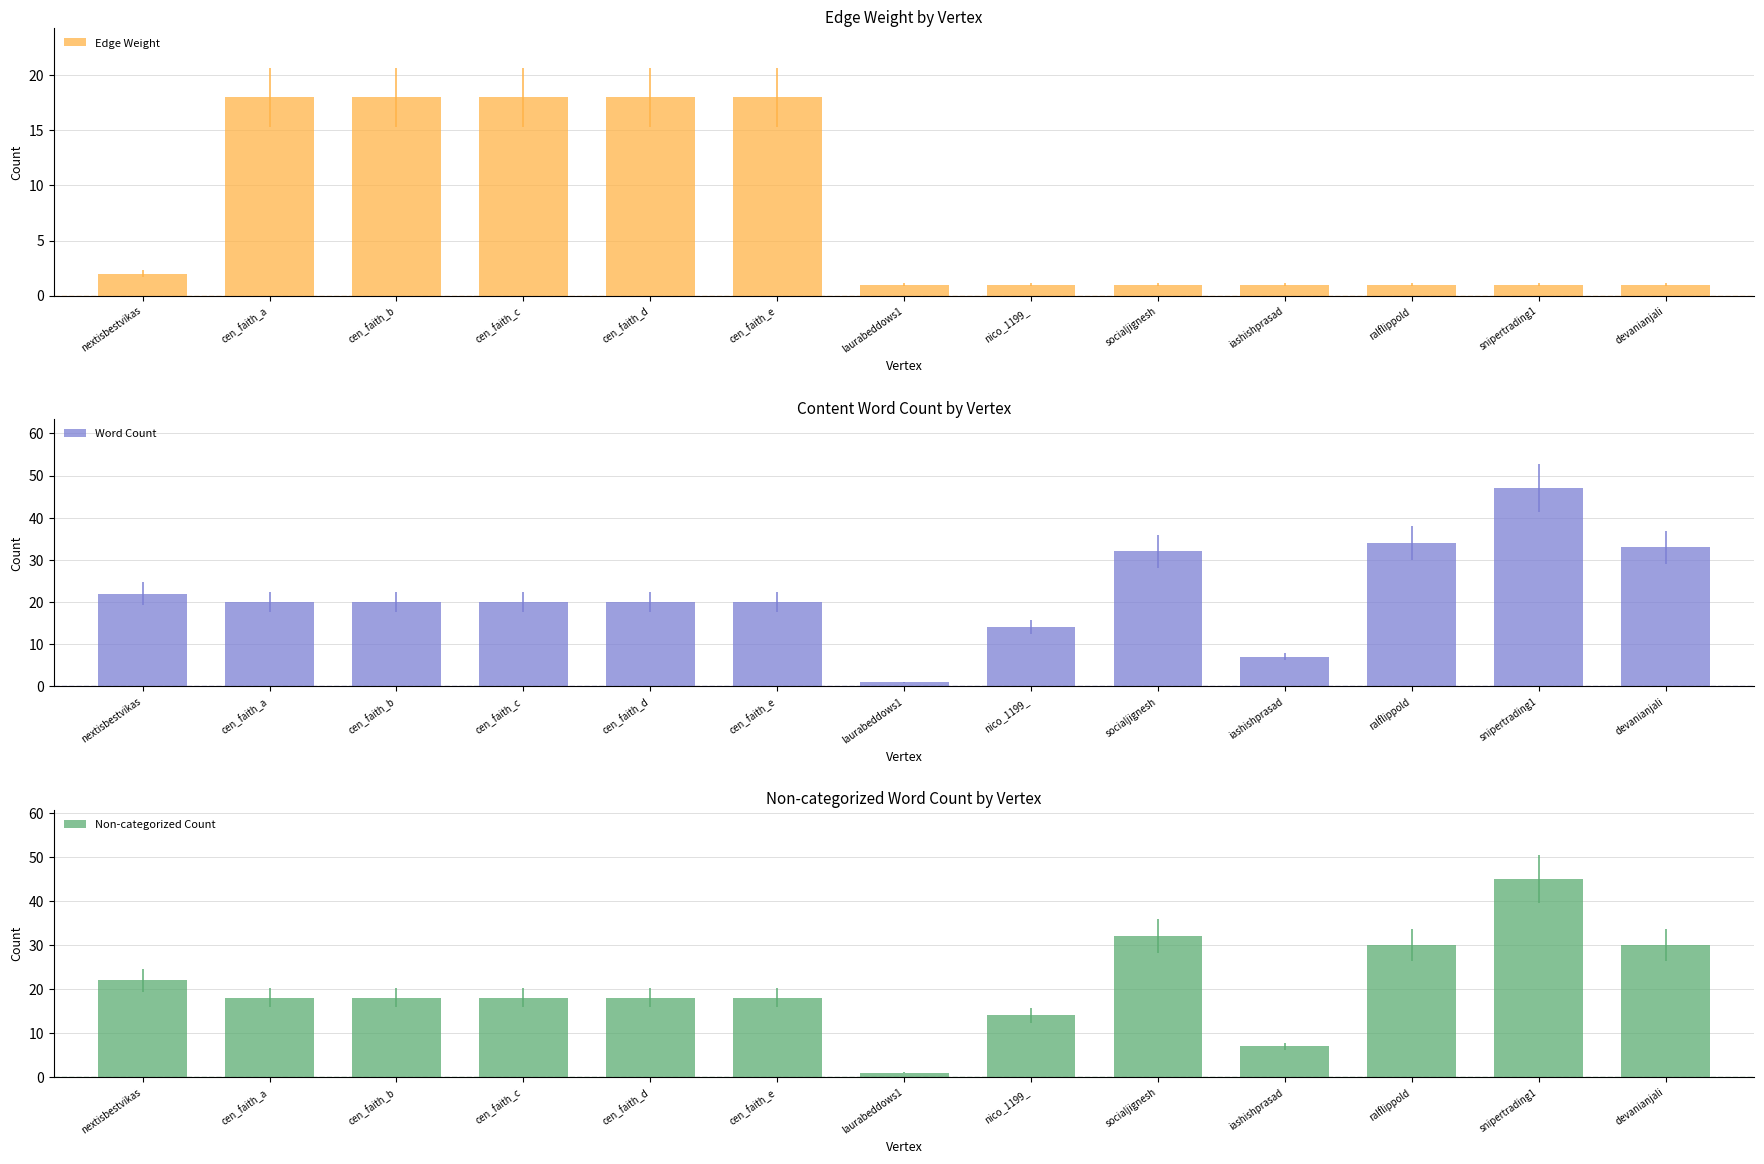

What is the total value across all series at laurabeddows1?

3